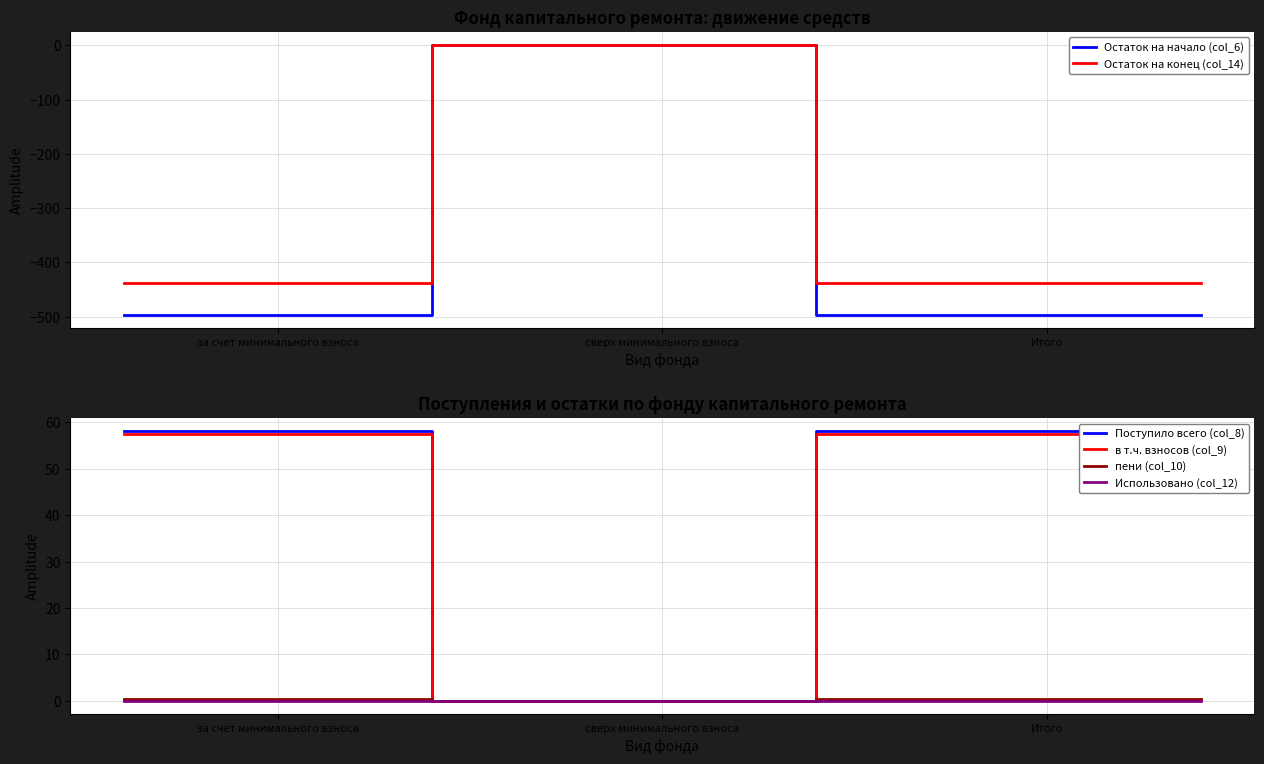

At which label does Поступило всего (col_8) first exceed 58?

за счет минимального взноса